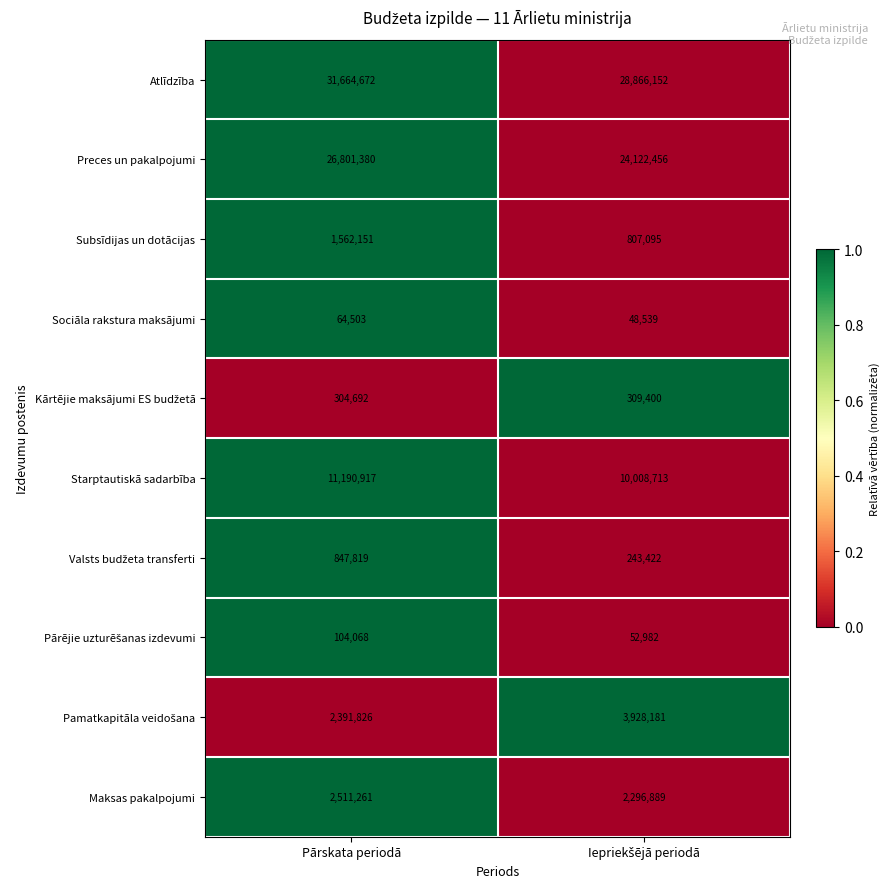

The Preces un pakalpojumi series shows 26801380 at Pārskata periodā. True or false?

True